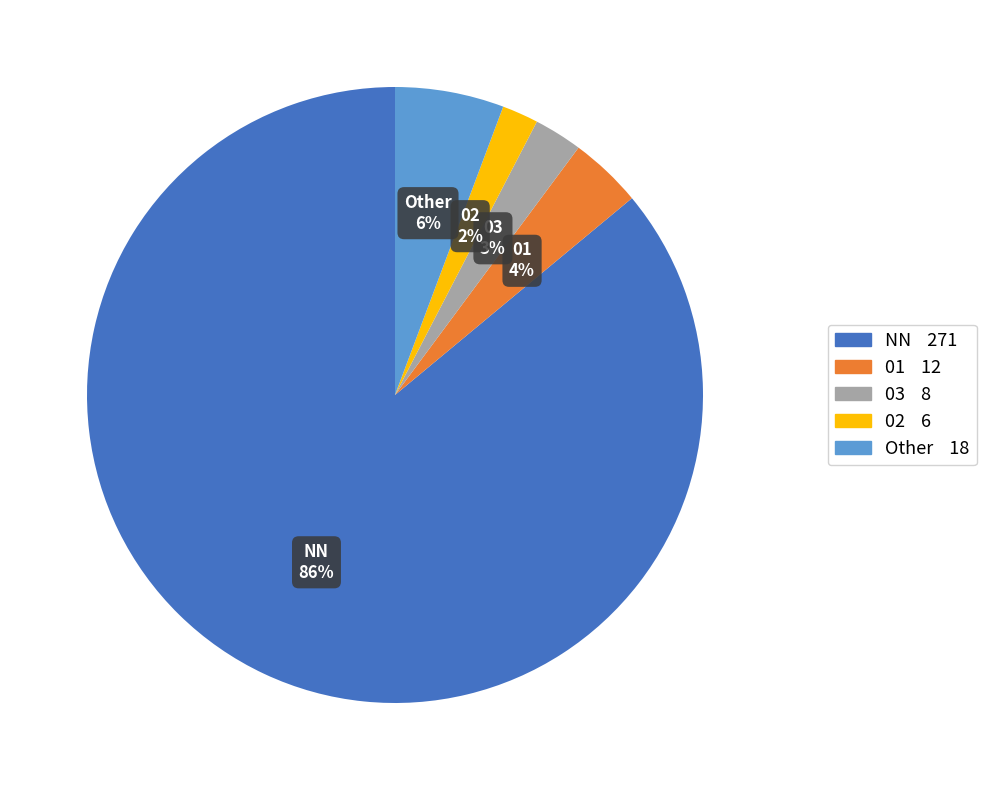

Between 02 and 03, which is larger?

03